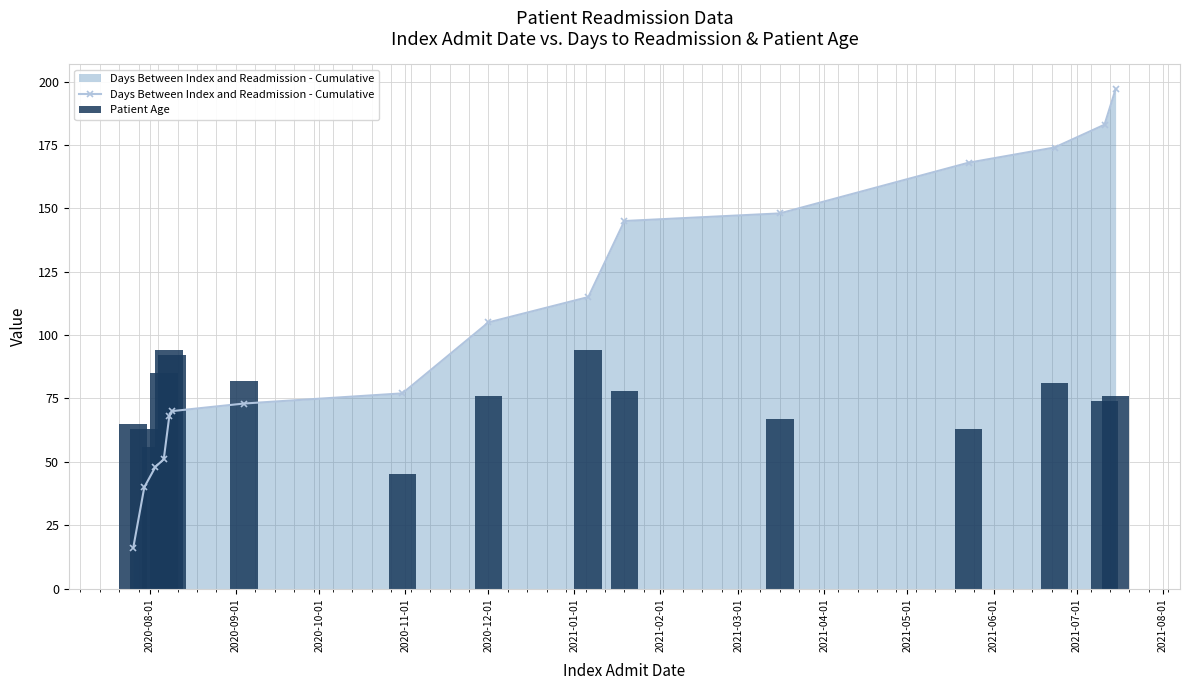

Which series has the widest spread of values?

Days Between Index and Readmission - Cumulative